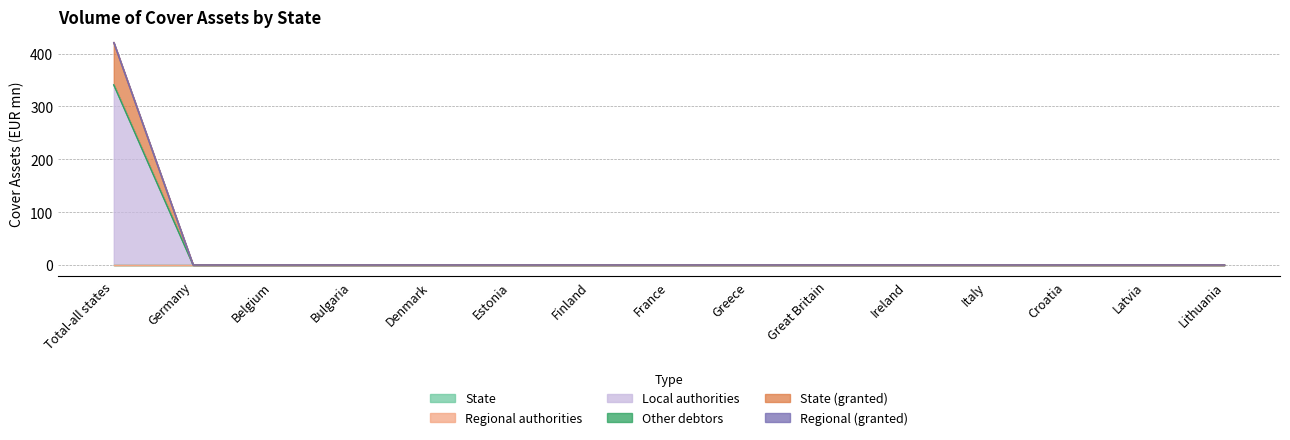

What are all the series names shown in the legend?

State, Regional authorities, Local authorities, Other debtors, State (granted), Regional (granted)